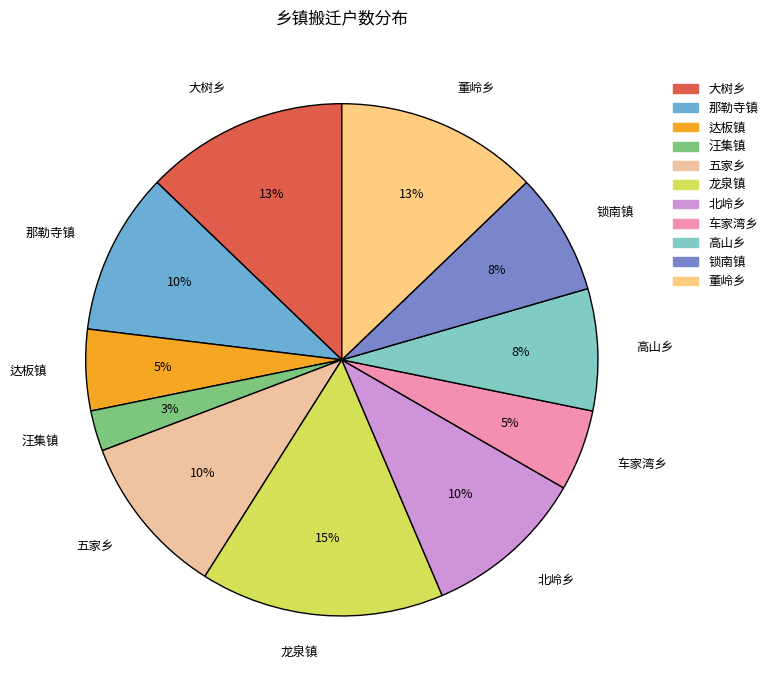

How many segments does this pie chart have?

11